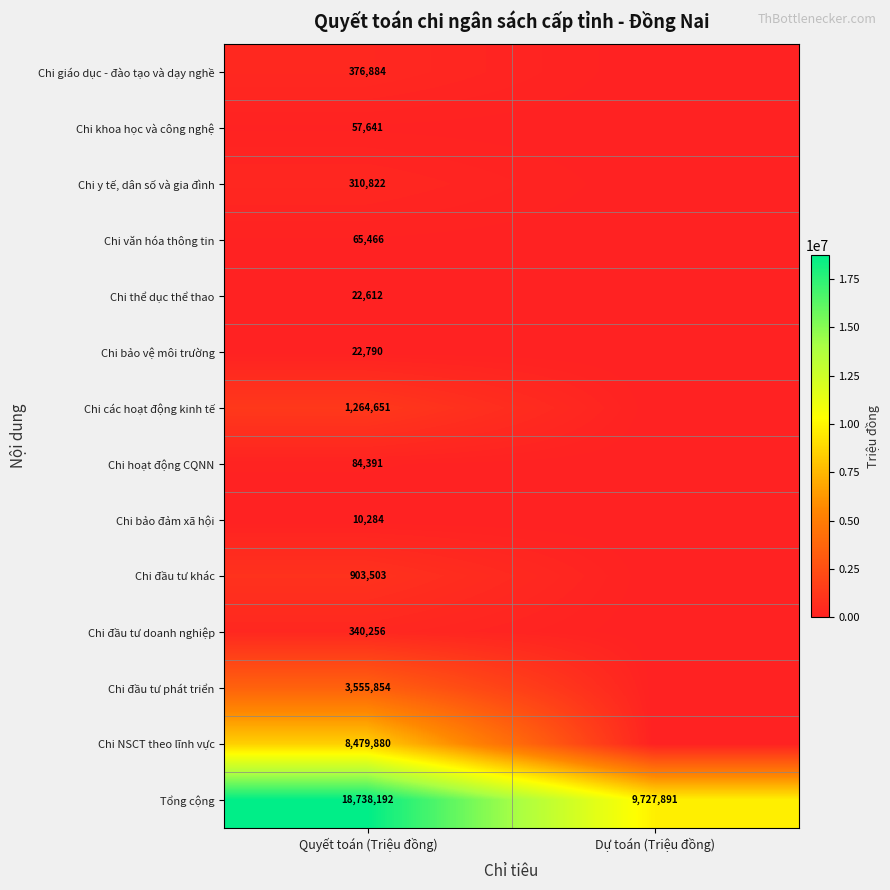

Which label corresponds to the largest value in the chart?

Quyết toán (Triệu đồng)